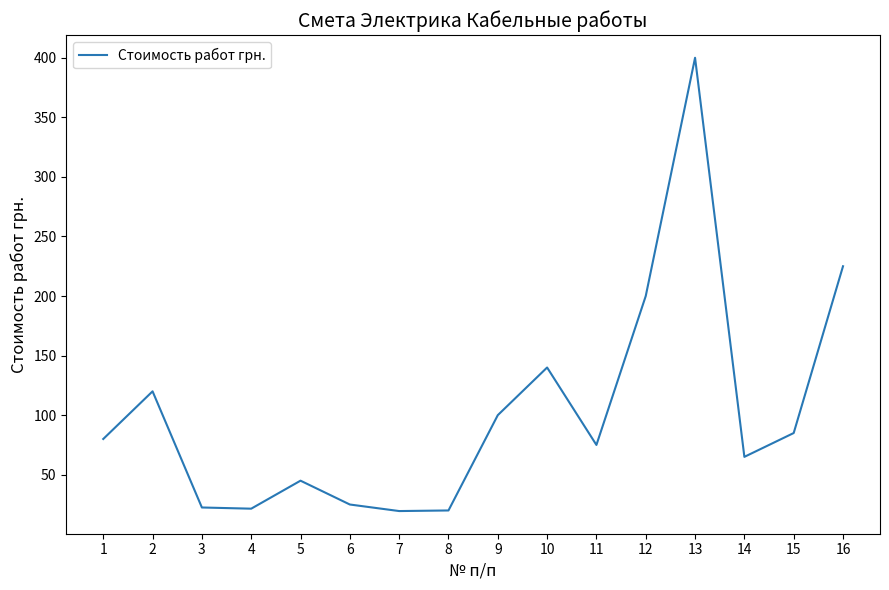

True or false: the data shows 95.1 at 16.

False